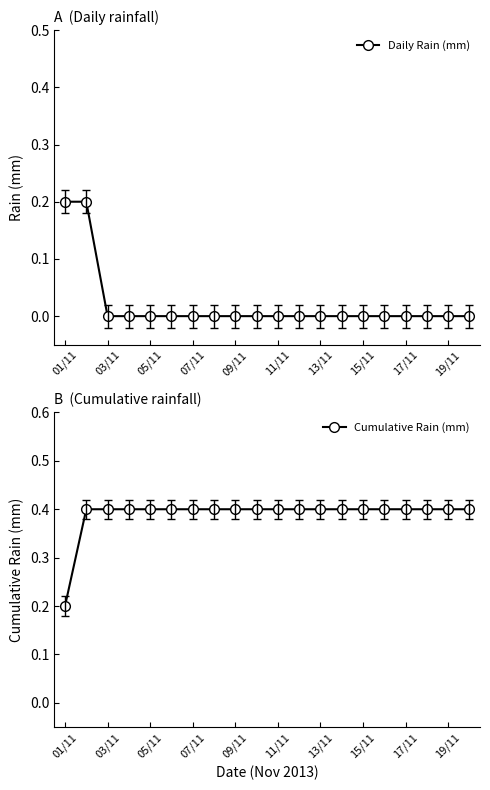

Count the Daily Rain (mm) values in the range 0 to 1.

20